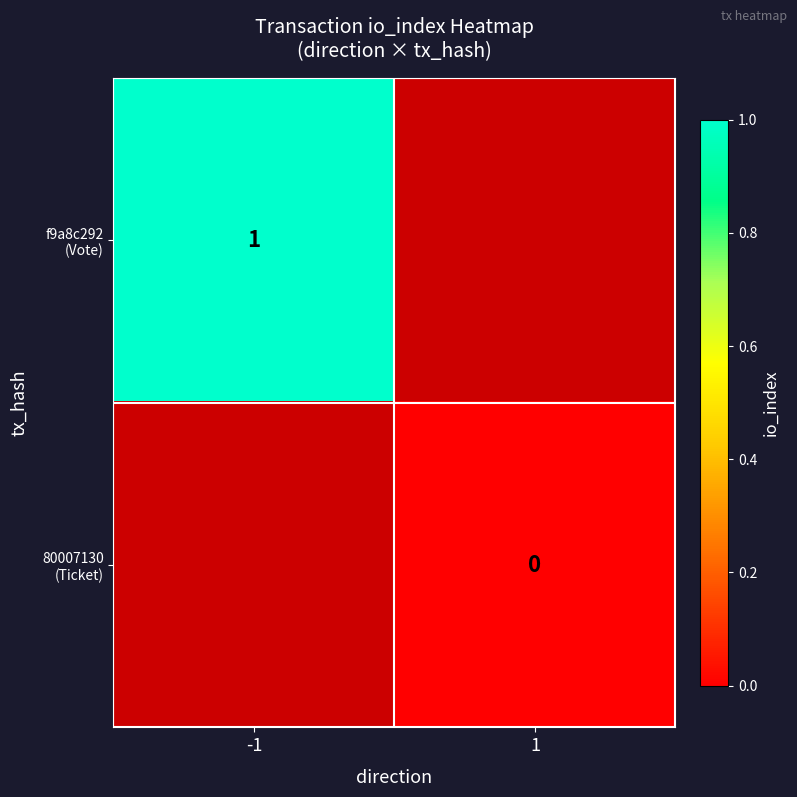

List the labels in order of f9a8c292 (Vote) value, largest first.

-1, 1